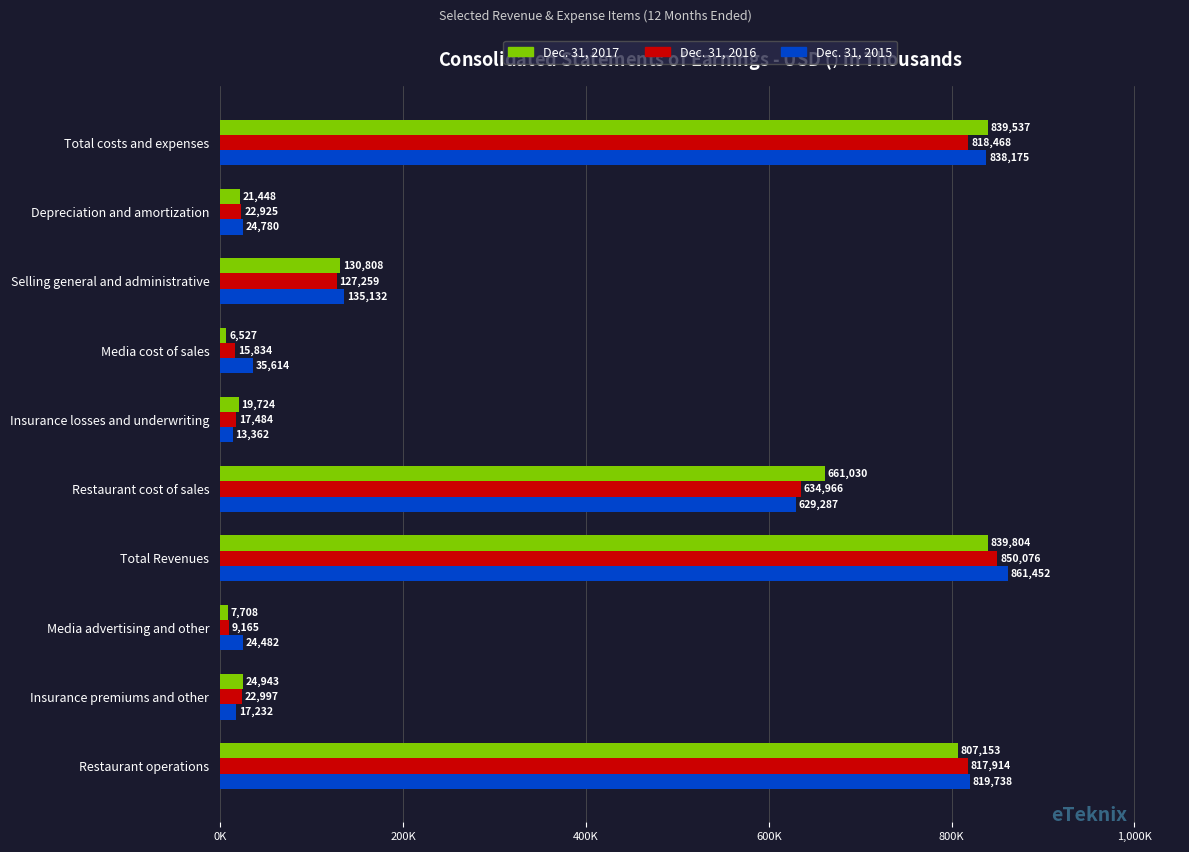

What are all the series names shown in the legend?

Dec. 31, 2017, Dec. 31, 2016, Dec. 31, 2015